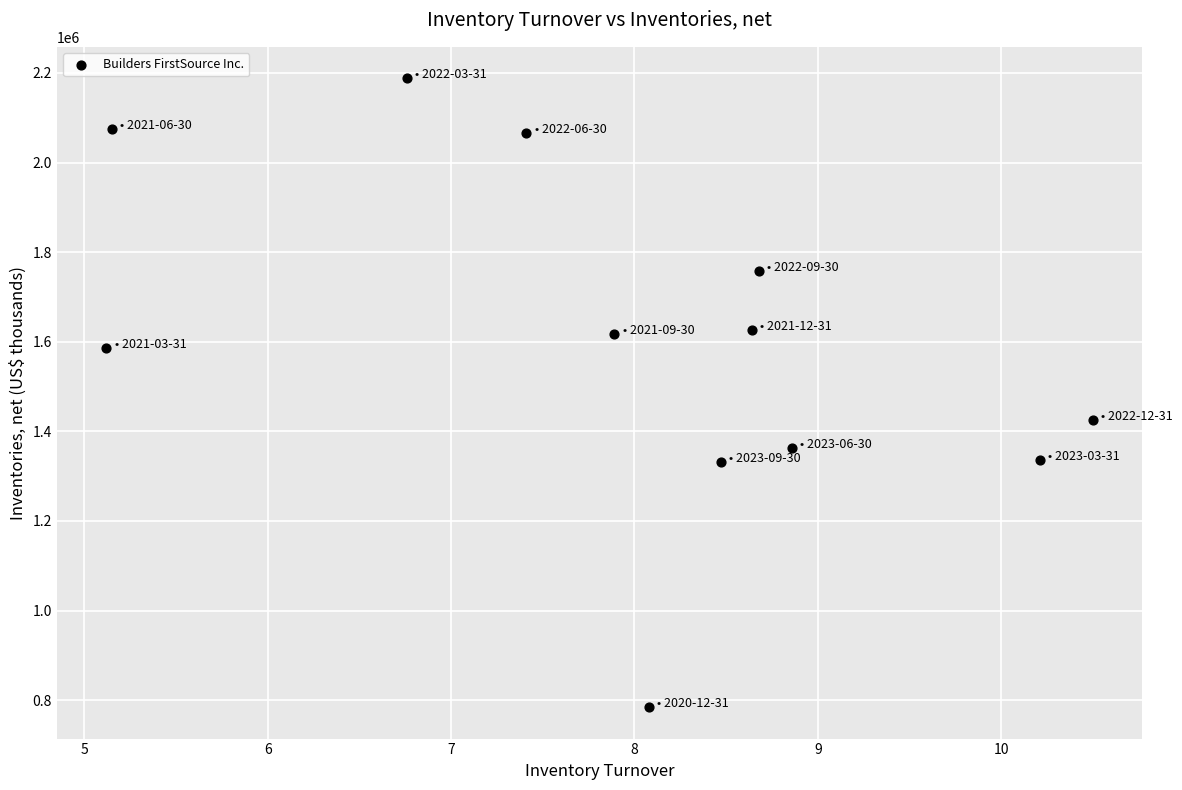

What is the range of Y values (max minus min)?

1403529